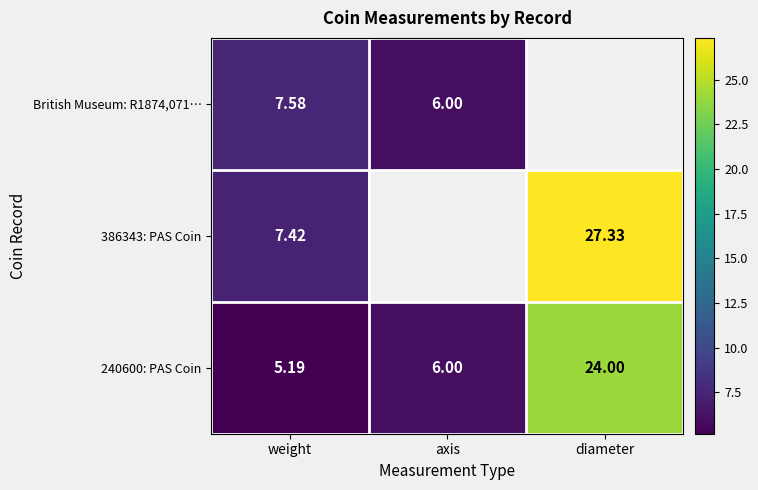

At which label does 386343: PAS Coin reach its peak?

diameter